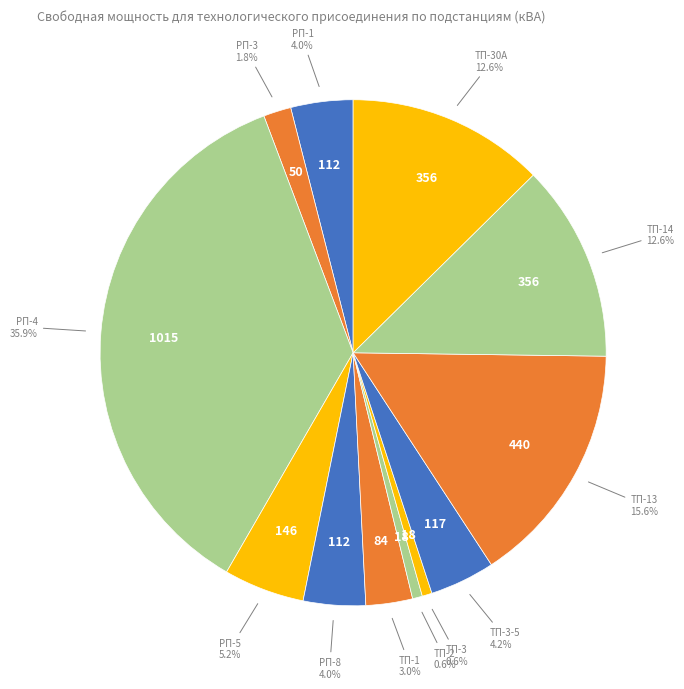

Count the number of slices in the pie.

12